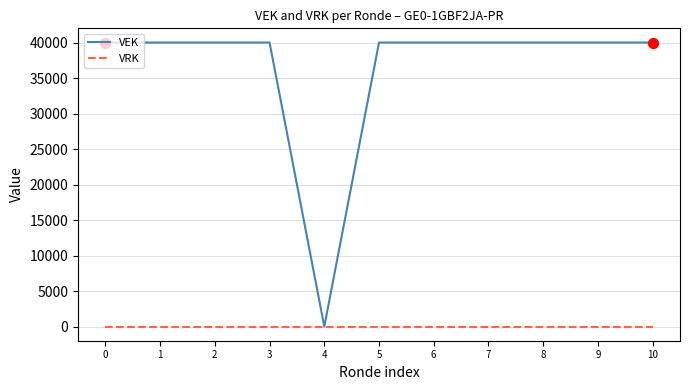

What are all the series names shown in the legend?

VEK, VRK